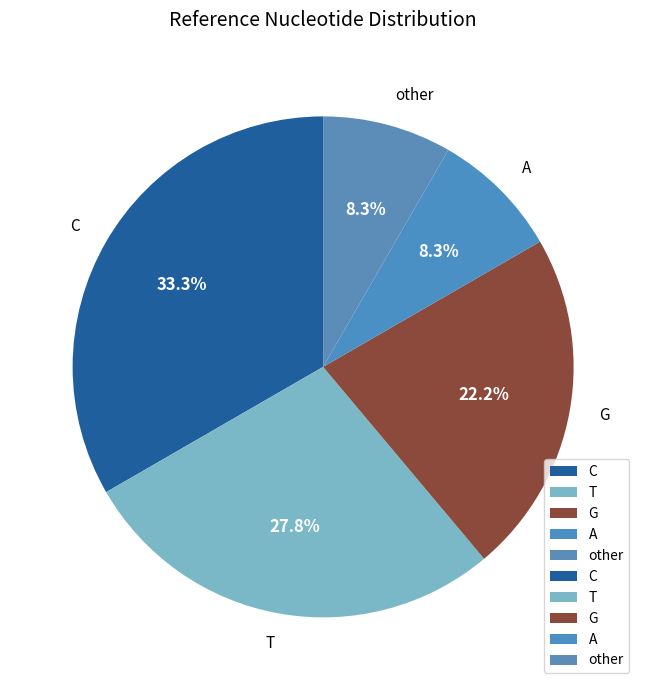

How much of the chart is everything except T?

72.2%